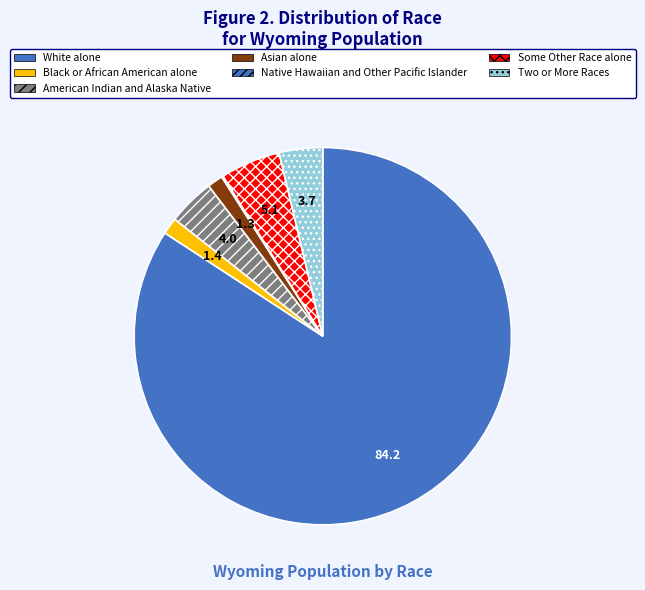

The Black or African American alone slice represents 1% of the pie. True or false?

False